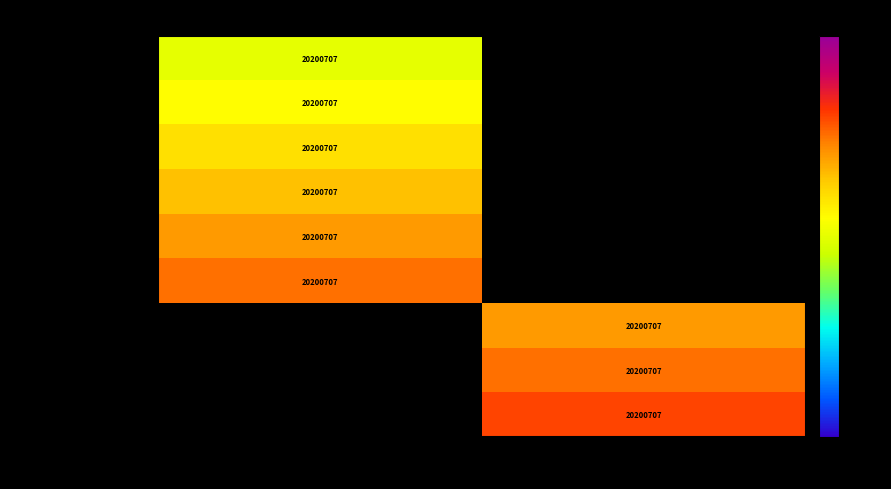

The value of AE 2.106:85/126 at 0573-C is 20200707.0. True or false?

True